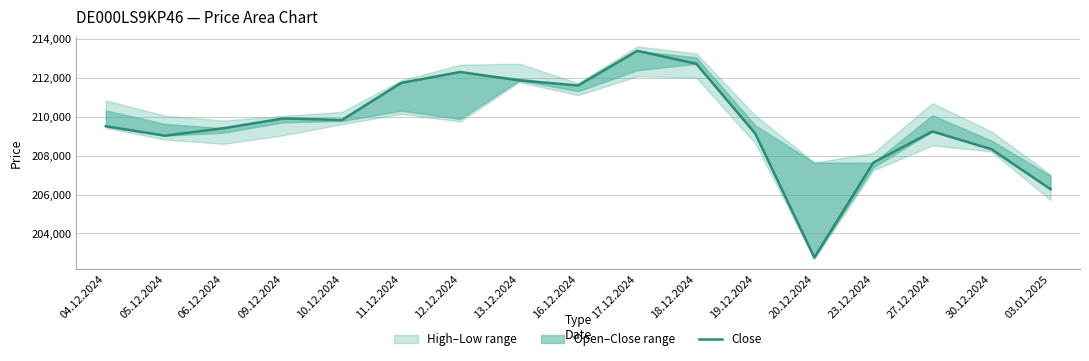

Where does the data first go above 209512?

09.12.2024